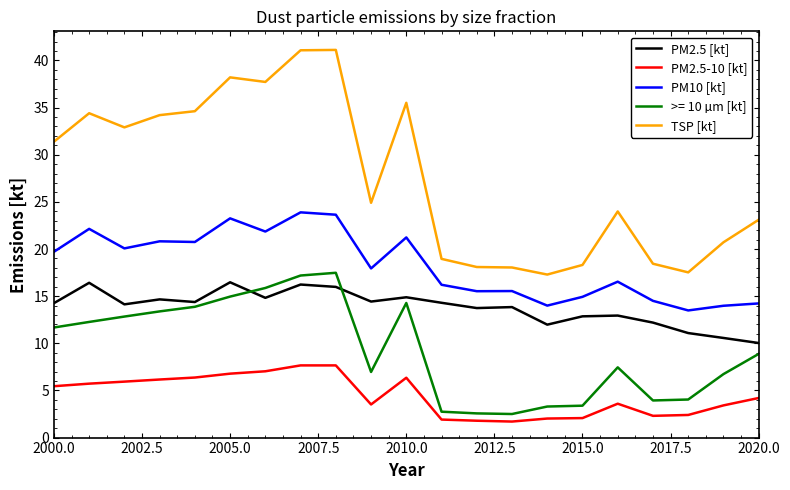

What is the minimum value for >= 10 µm [kt]?

2.5